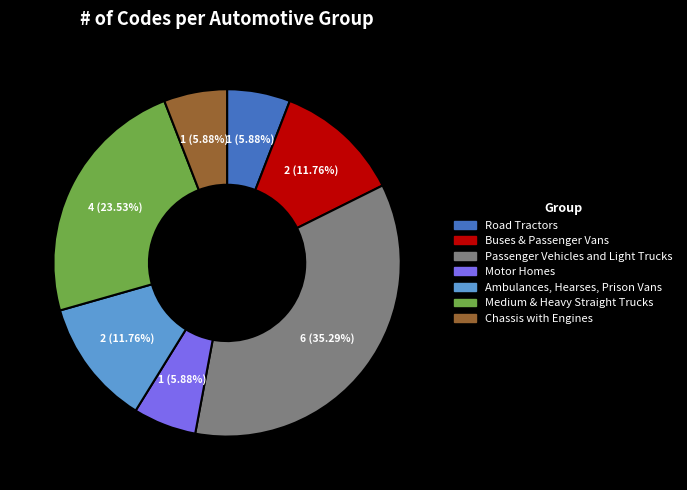

Which slice is the largest?

Passenger Vehicles and Light Trucks